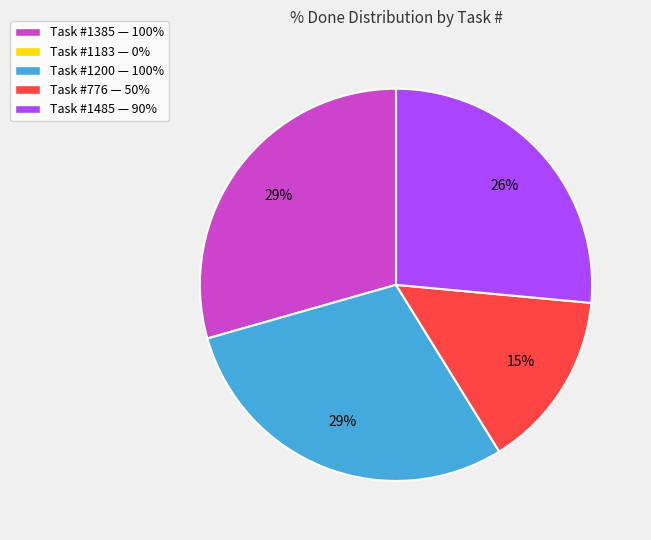

Does any single category account for the majority?

No